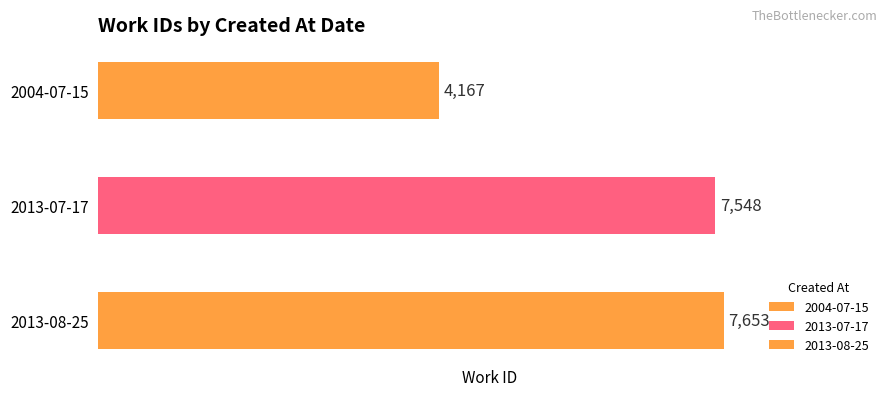

Rank the categories by value from lowest to highest.

2004-07-15, 2013-07-17, 2013-08-25